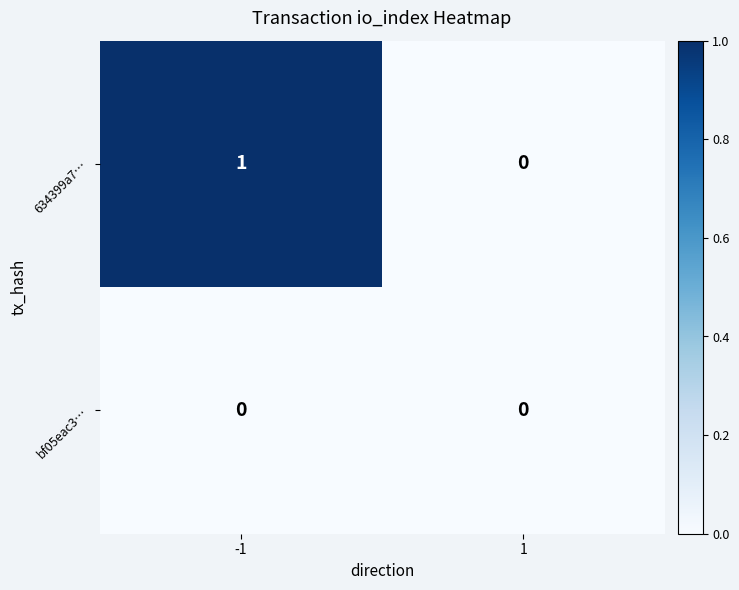

Reading left to right, list all the values displayed in this chart.

634399a7…: -1=1	1=0
bf05eac3…: -1=0	1=0